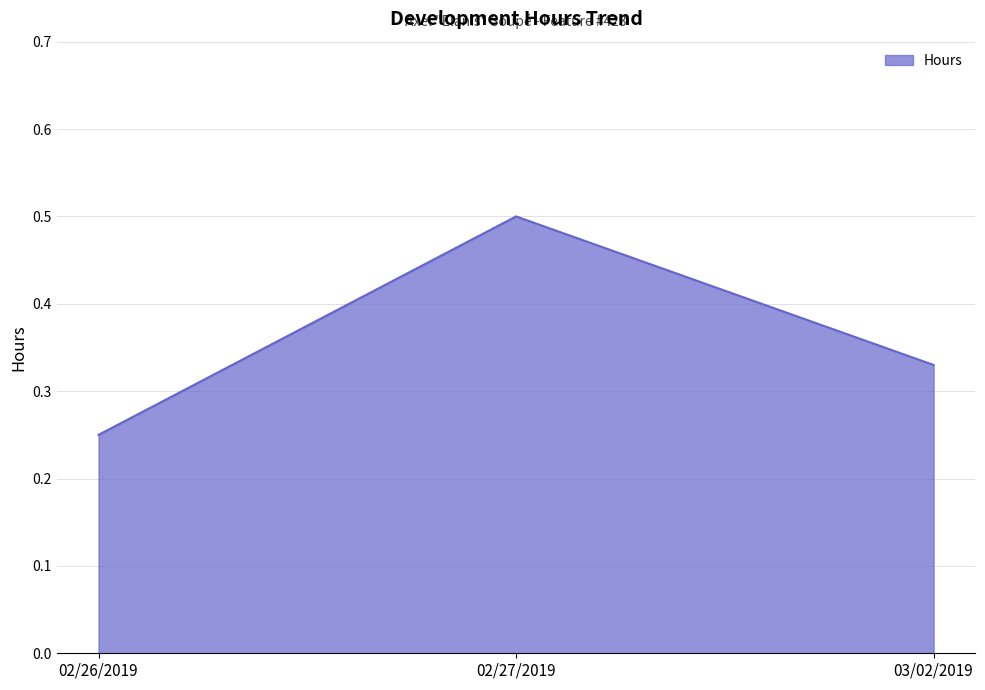

The chart shows a value of 0.4 at 02/26/2019. True or false?

False